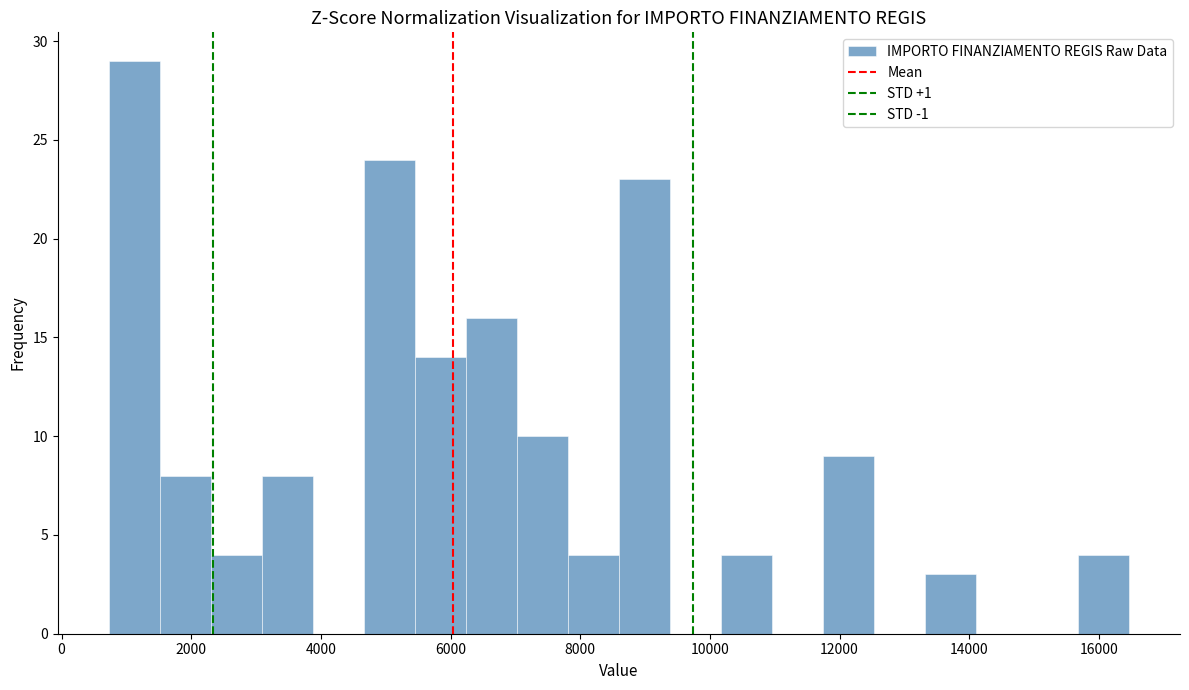

Around what value on the x-axis is the tallest bar? Give the approximate position of its centre, as read against the axis.

1200